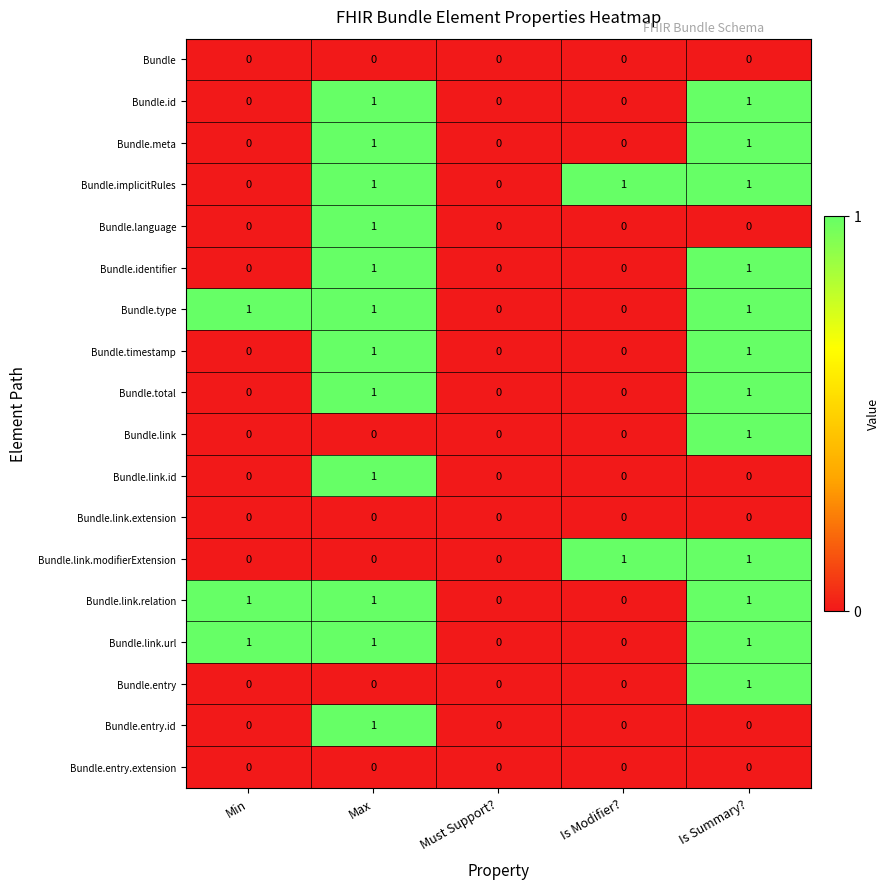

What is the total value across all series at Max?

12